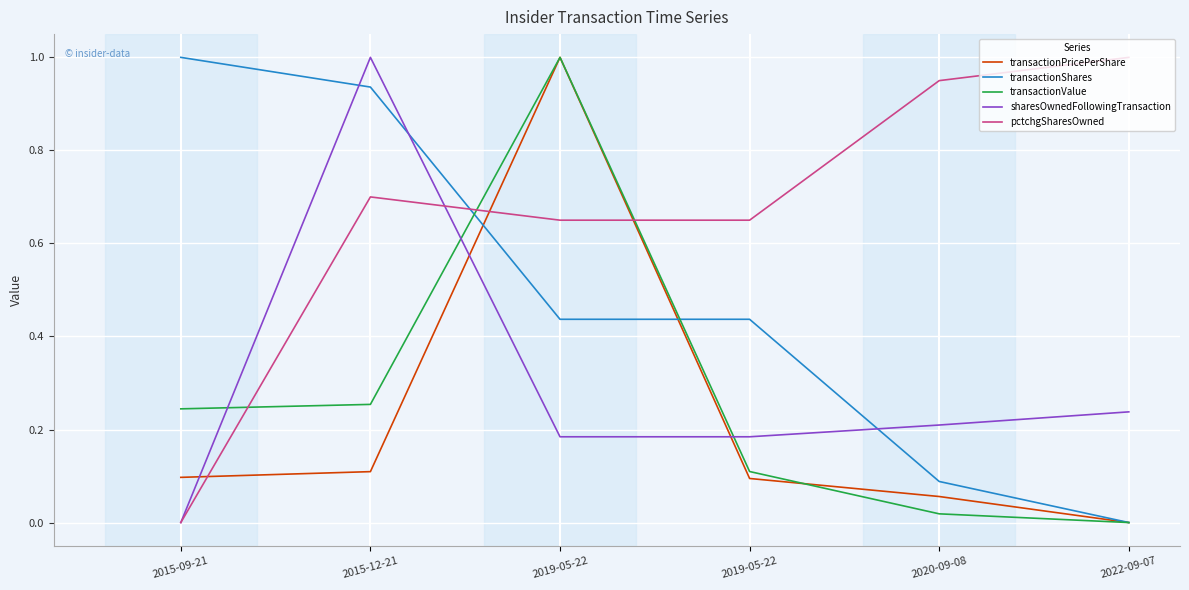

Reading left to right, extract all data points from this chart.

transactionPricePerShare: 0.1	0.1	1.0	0.1	0.1	0.0
transactionShares: 1.0	0.9	0.4	0.4	0.1	0.0
transactionValue: 0.2	0.3	1.0	0.1	0.0	0.0
sharesOwnedFollowingTransaction: 0.0	1.0	0.2	0.2	0.2	0.2
pctchgSharesOwned: 0.0	0.7	0.7	0.7	0.9	1.0